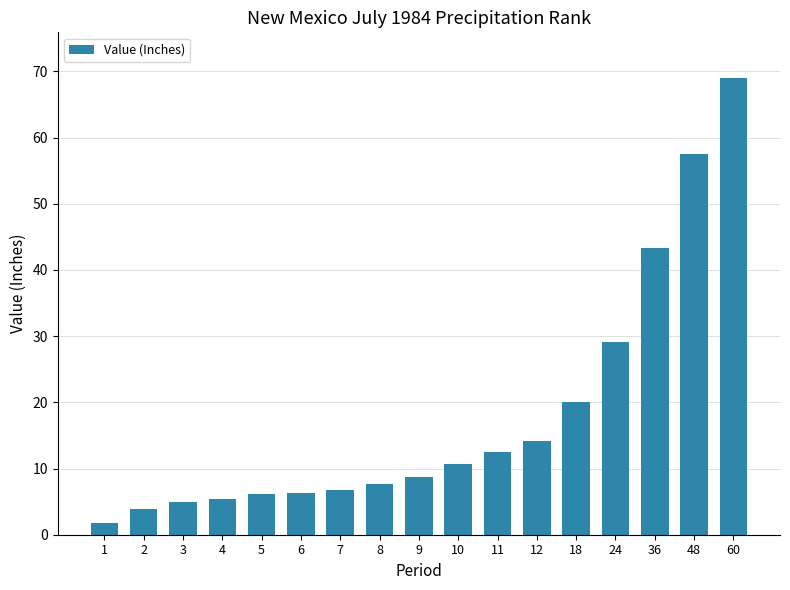

What is the average value?

18.1